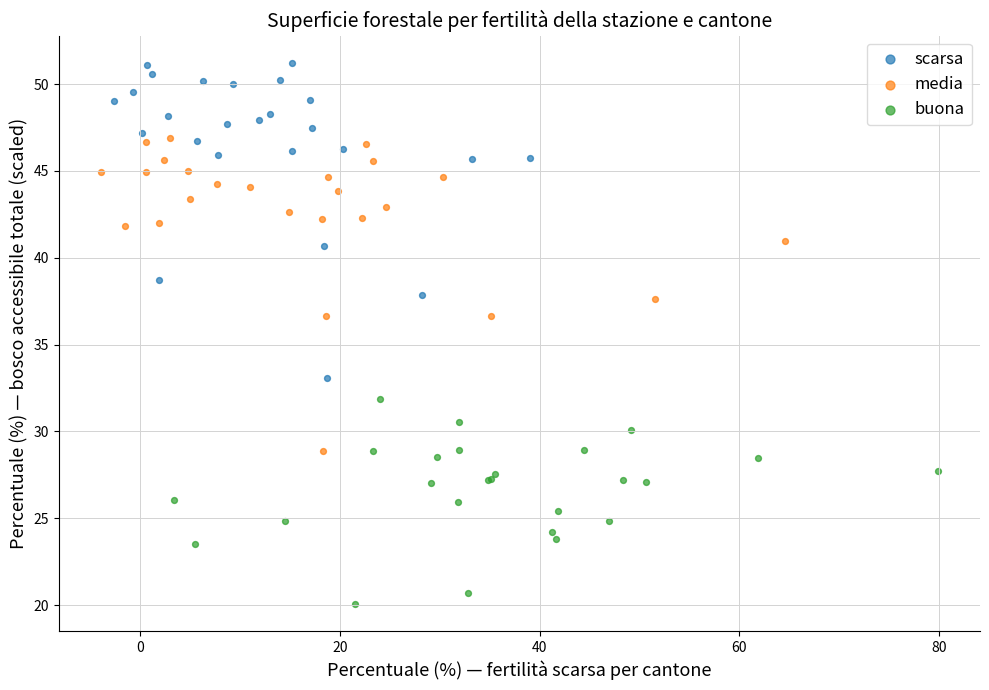

Which series reaches the maximum Y coordinate?

scarsa